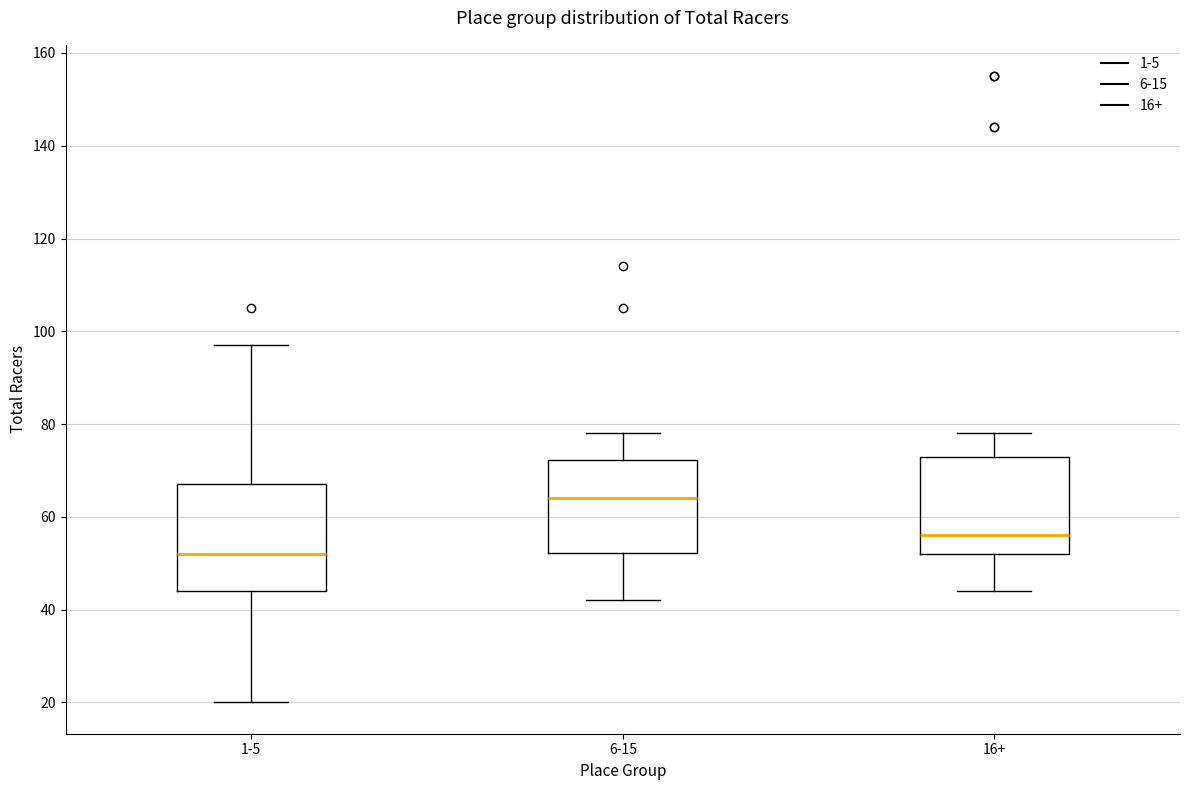

Which box is the tallest, from its lower edge to its upper edge?

1-5